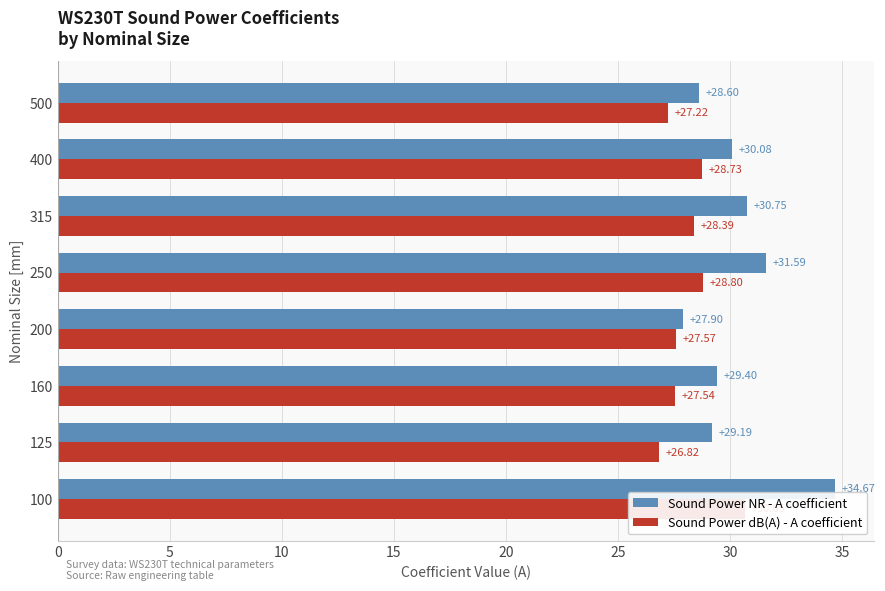

Reading left to right, list all the values displayed in this chart.

Sound Power NR - A coefficient: 34.7	29.2	29.4	27.9	31.6	30.7	30.1	28.6
Sound Power dB(A) - A coefficient: 30.7	26.8	27.5	27.6	28.8	28.4	28.7	27.2